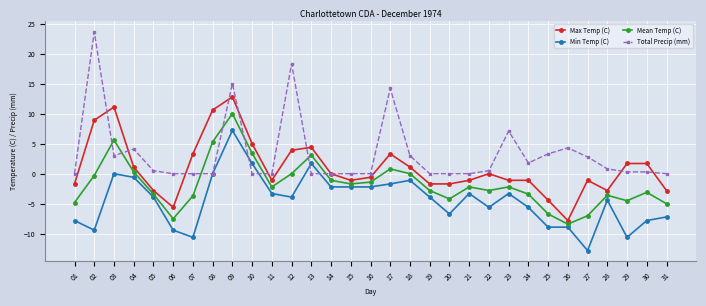

What is the maximum value shown in the chart?

23.6